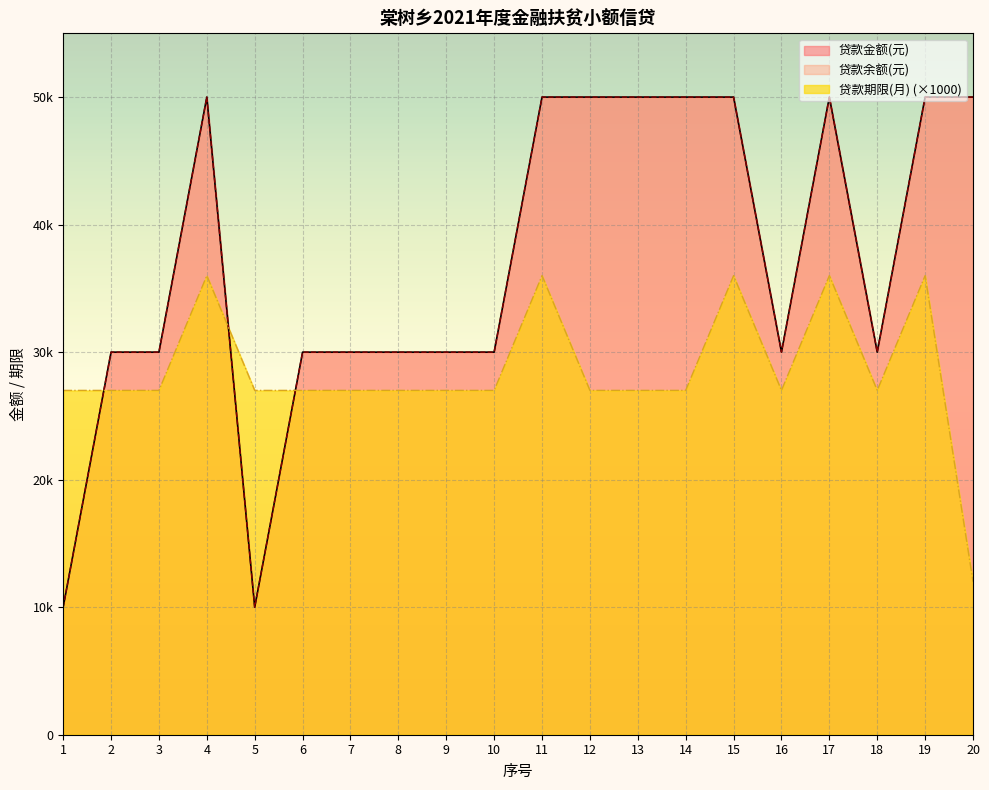

Which series has the largest range (max minus min)?

贷款金额(元)